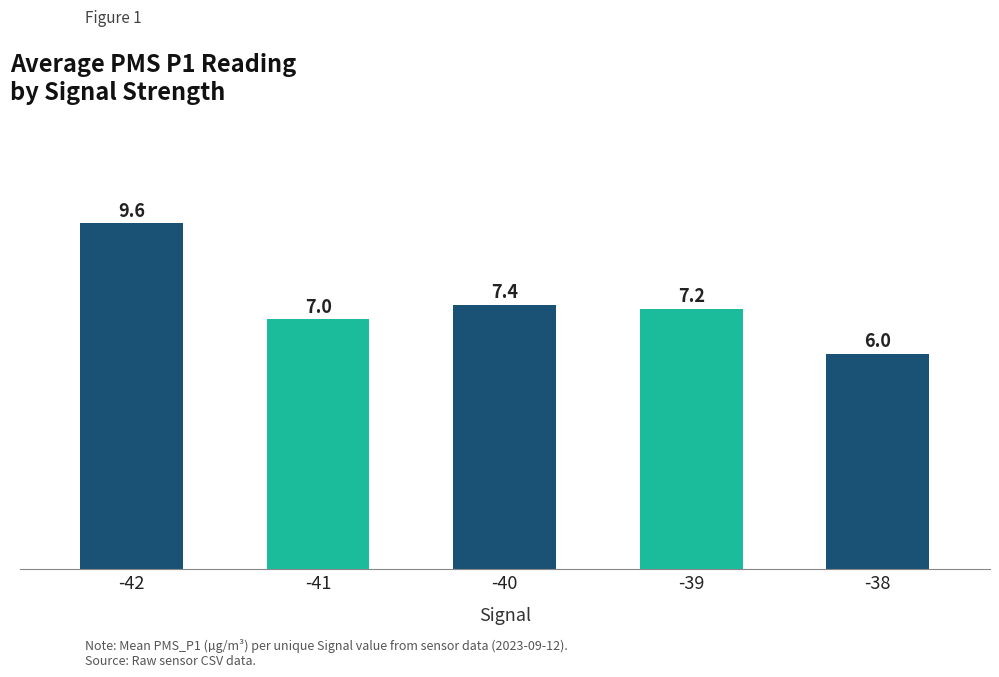

What is the sum of all values?

37.2